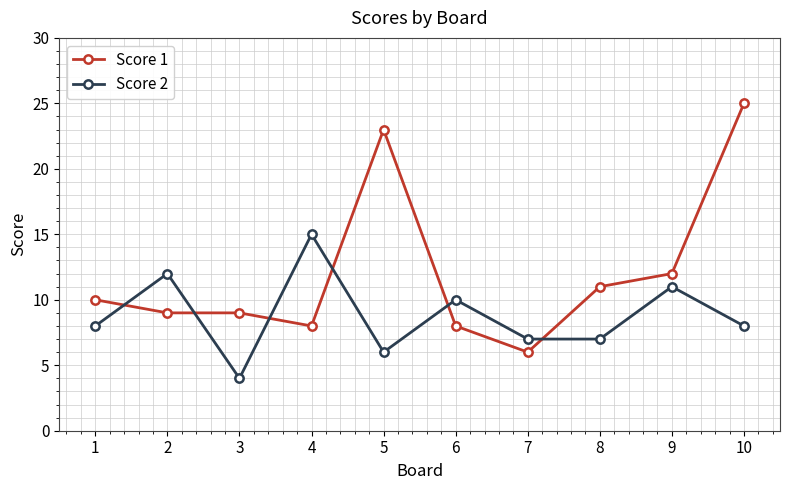

True or false: Score 2 has a value of 12 at 2.

True